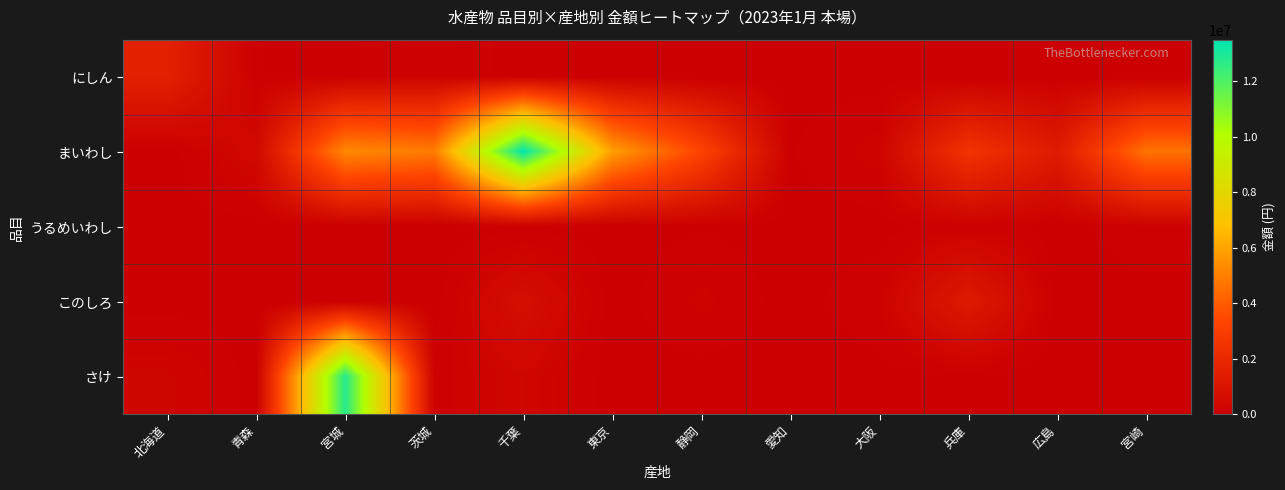

Which label corresponds to the smallest value in the chart?

静岡